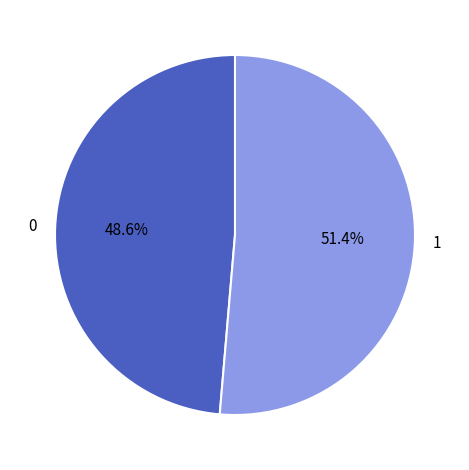

Rank the categories by value from highest to lowest.

1, 0